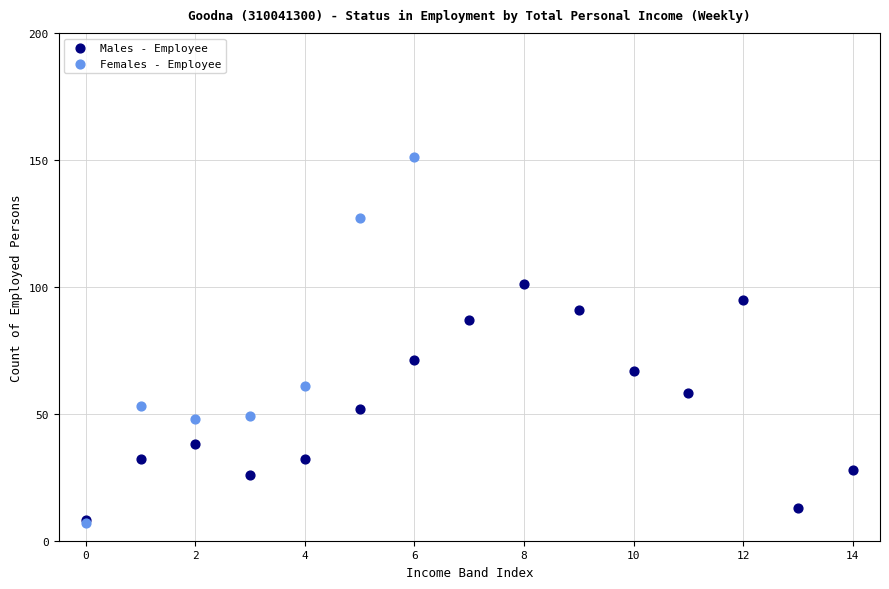

Which series has the widest spread of Y values?

Females - Employee